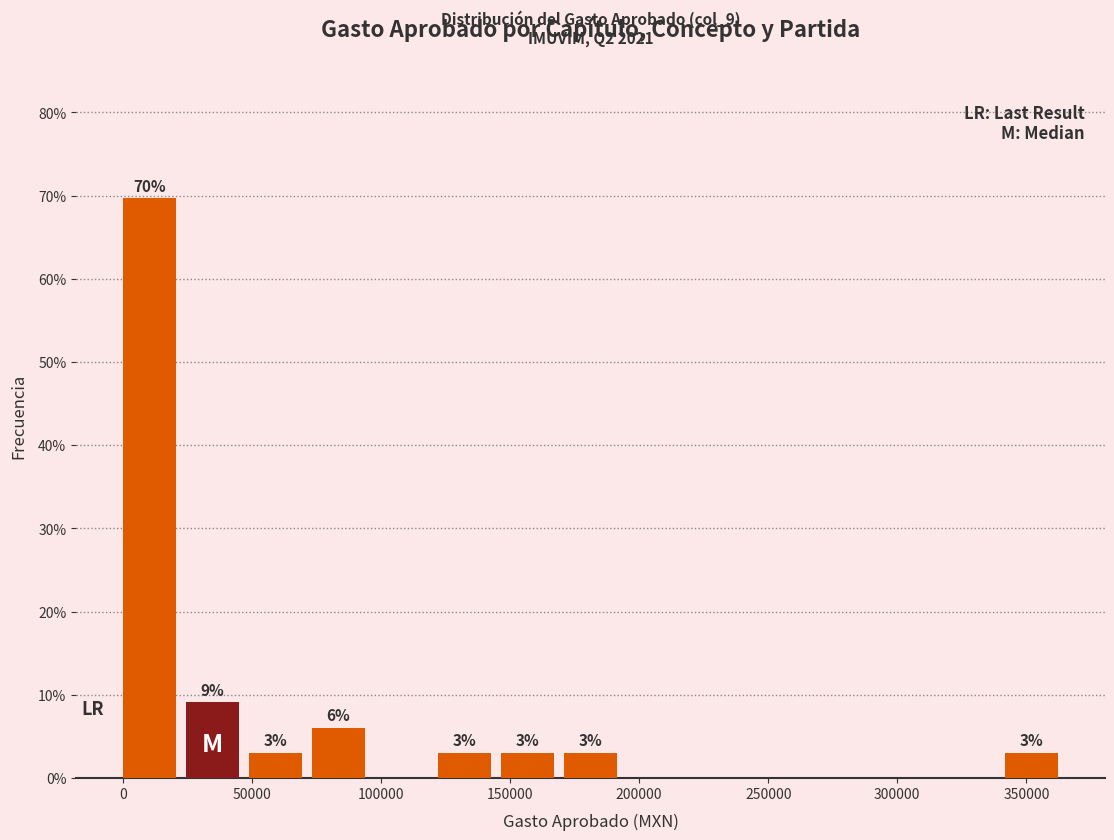

Over which range of the x-axis is the bar tallest?

0 to 25000